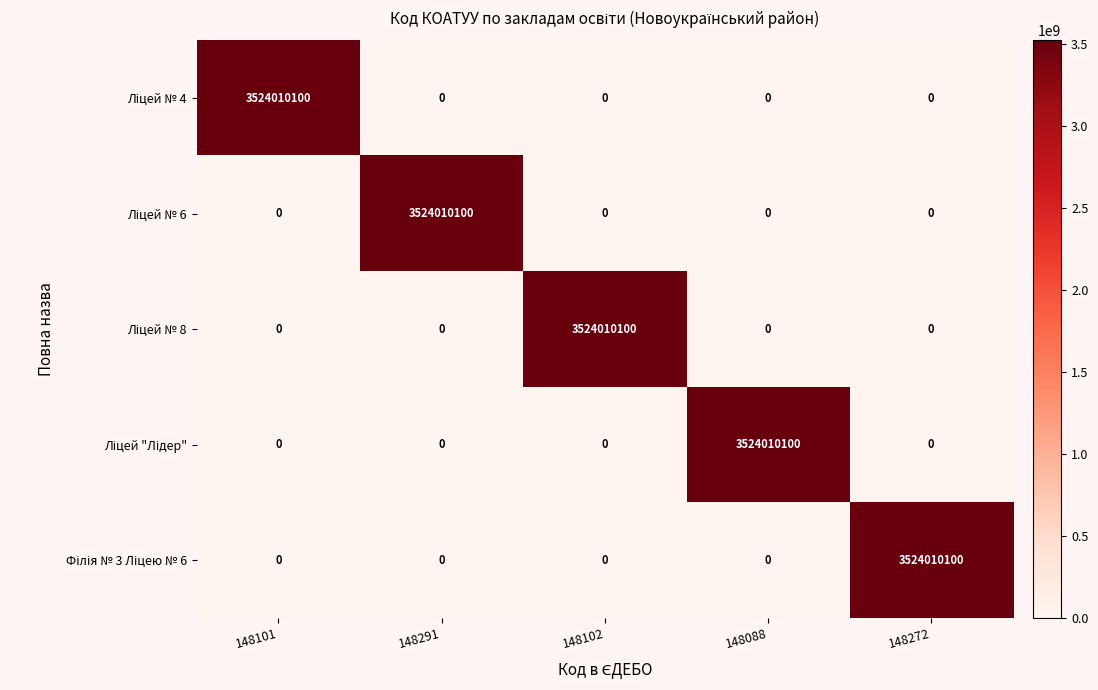

What is the maximum value shown in the chart?

3524010100